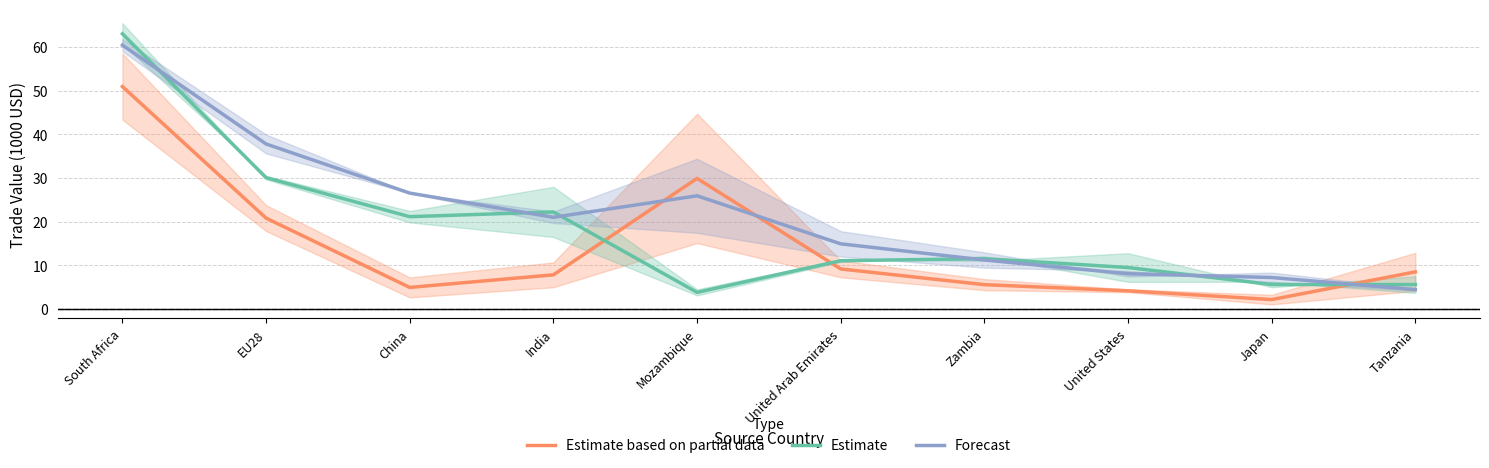

Does the chart display data point markers on the line(s)?

No